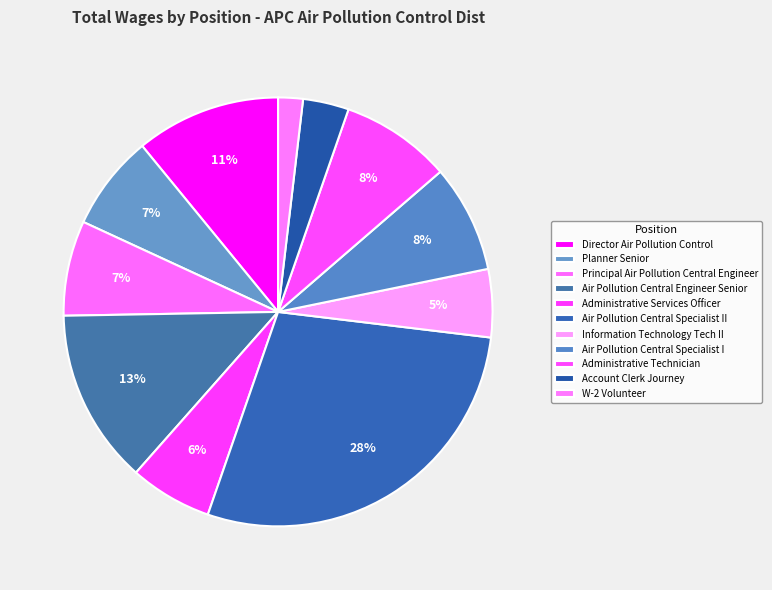

Which slice is the smallest?

W-2 Volunteer